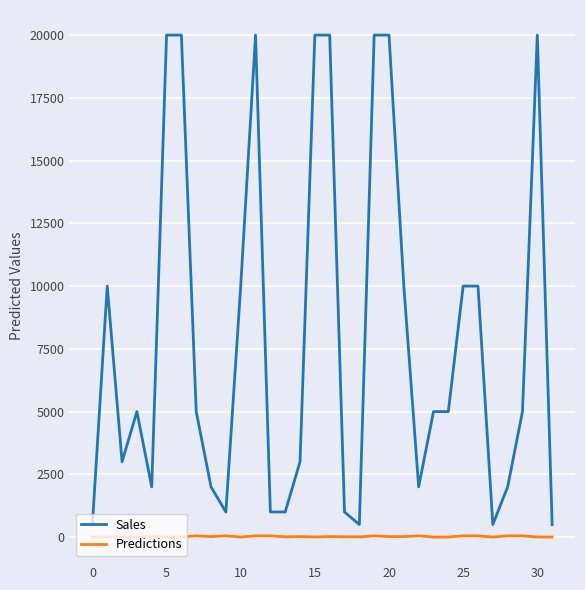

True or false: Sales and Predictions cross at least once.

False